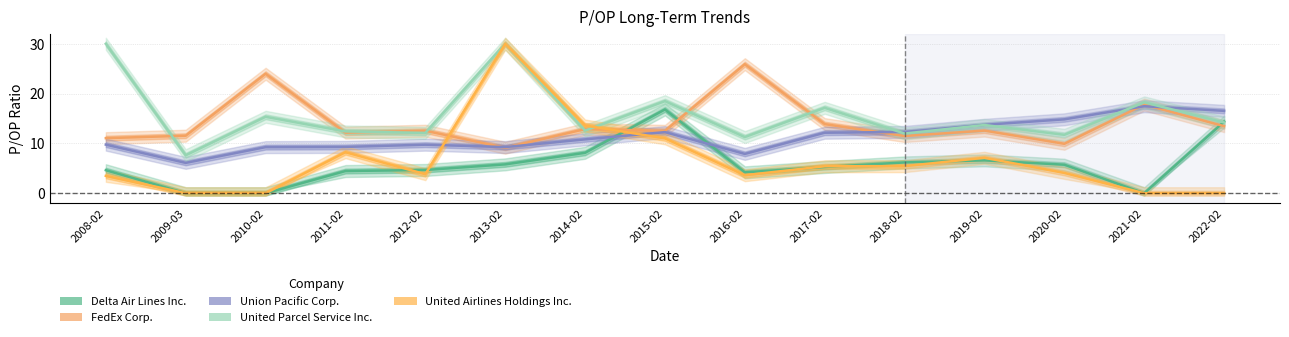

At which label is United Parcel Service Inc. closest to 18?

2021-02